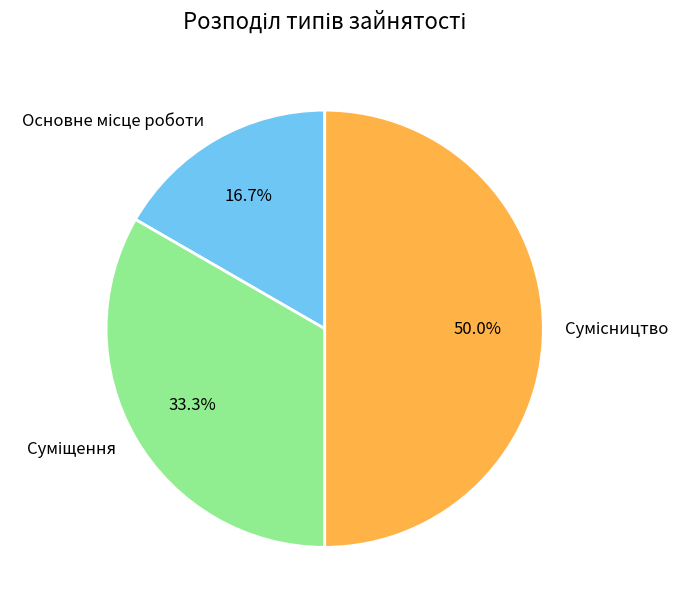

What percentage do Основне місце роботи and Суміщення together represent?

50.0%